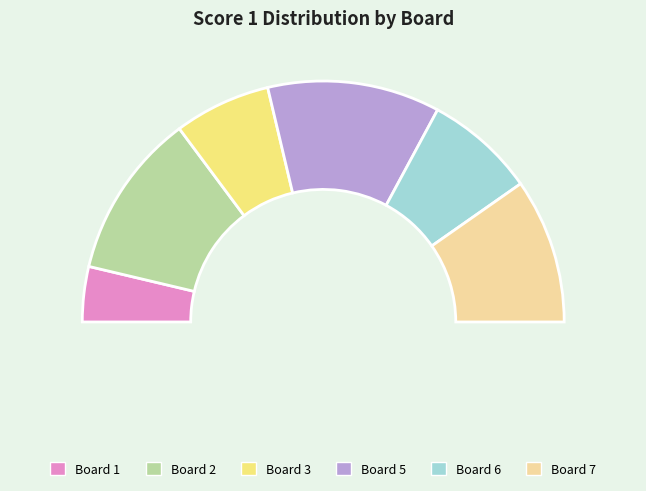

What is the change in value from Board 2 to Board 3?

-10